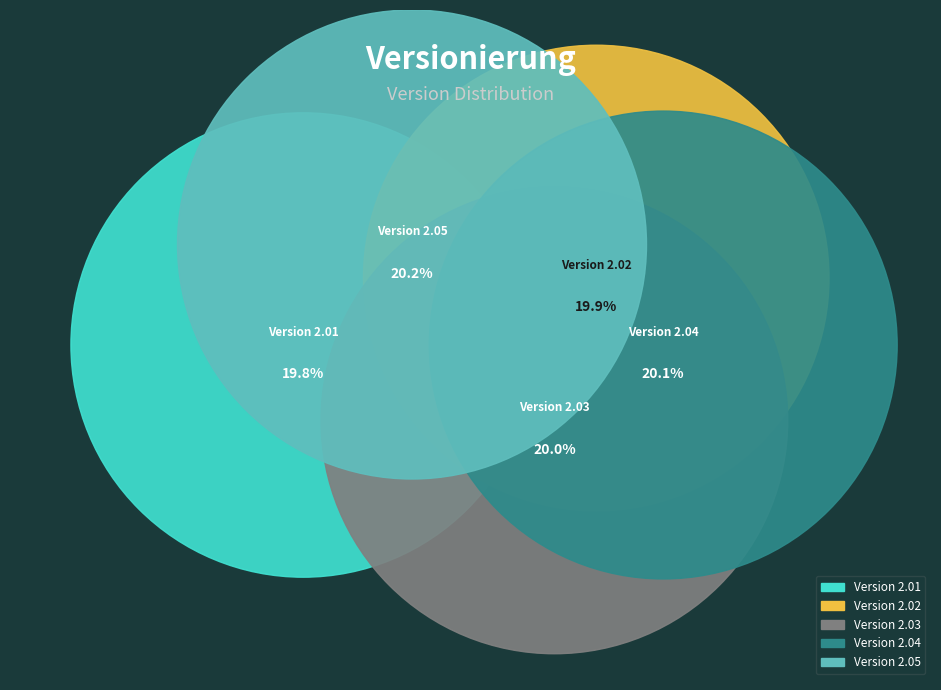

True or false: Version 2.05 accounts for 9% of the total.

False